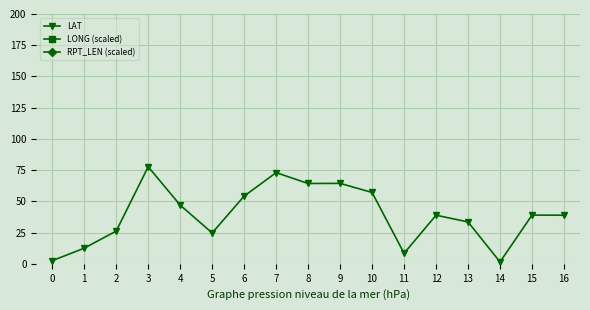

What are all the series names shown in the legend?

LAT, LONG (scaled), RPT_LEN (scaled)